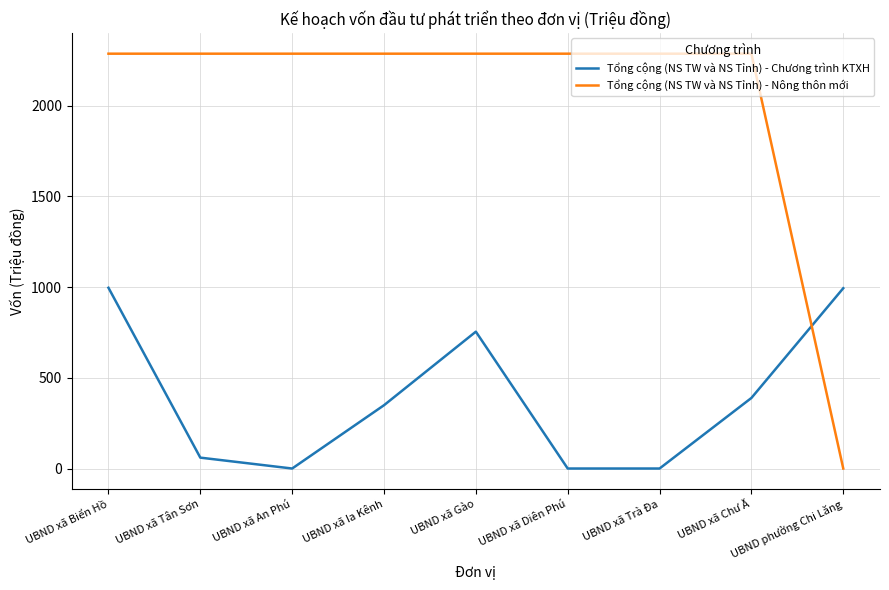

True or false: Tổng cộng (NS TW và NS Tỉnh) - Nông thôn mới and Tổng cộng (NS TW và NS Tỉnh) - Chương trình KTXH cross at least once.

True